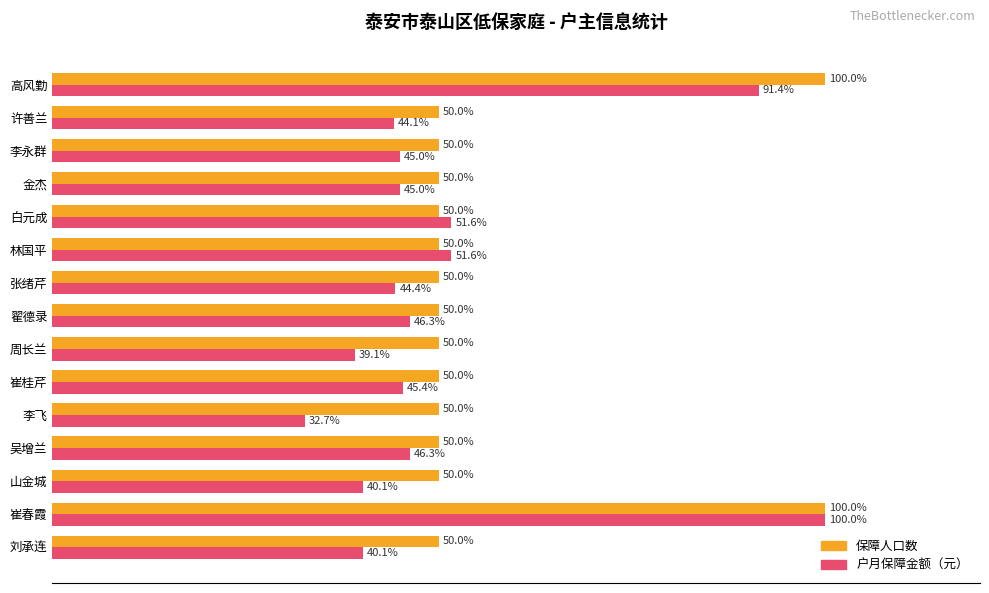

Rank the series at 李飞 from highest to lowest value.

保障人口数, 户月保障金额（元）